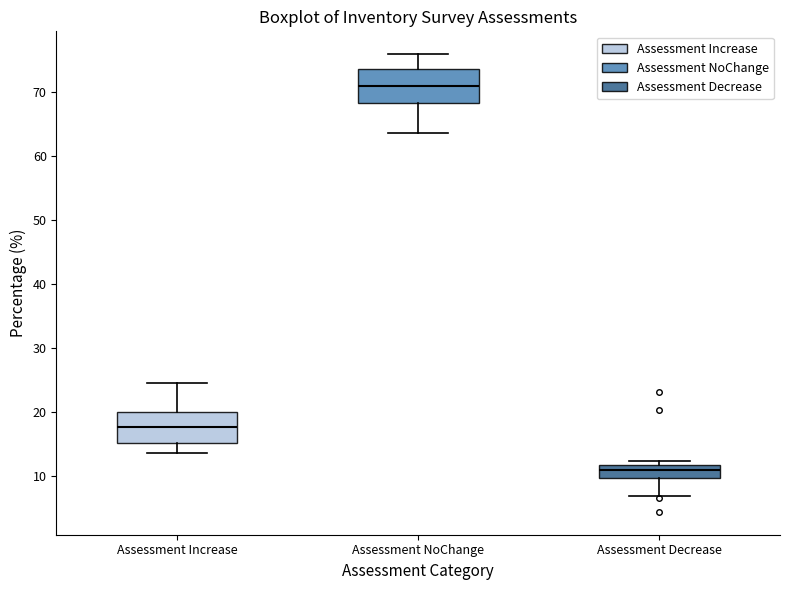

Which box has the highest median line?

Assessment NoChange